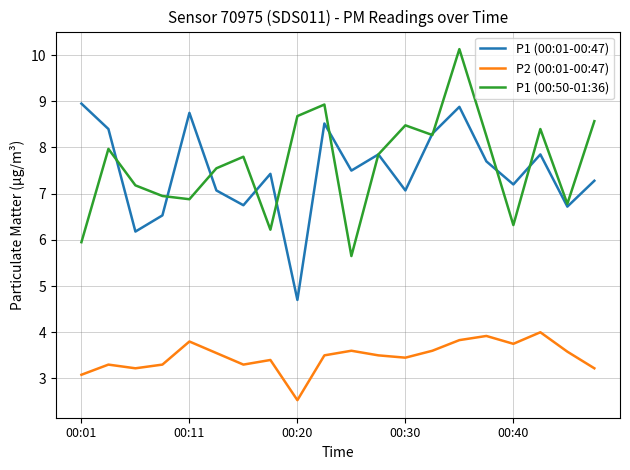

What is the maximum value for P1 (00:50-01:36)?

10.1